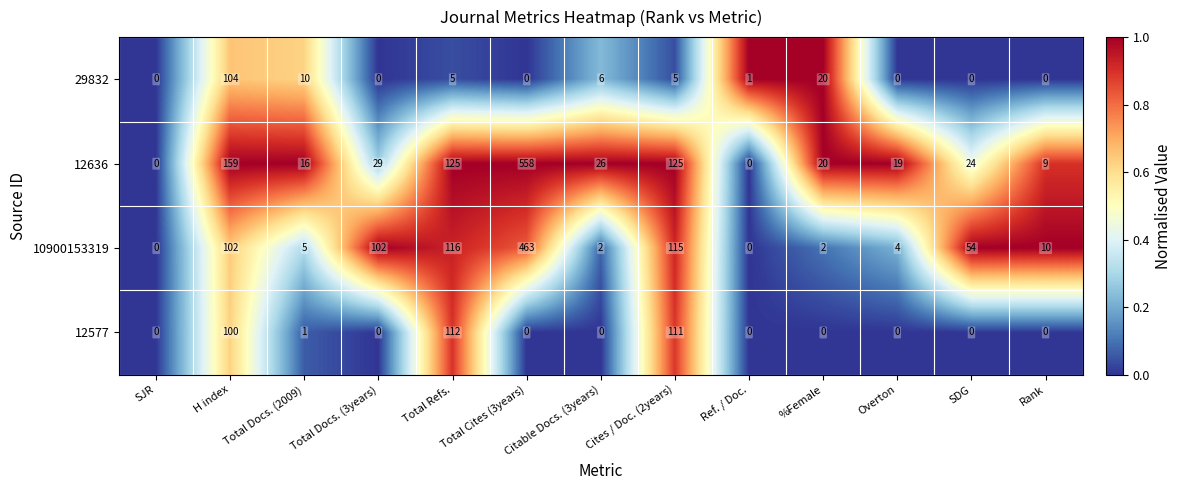

List the series in order of their peak value, lowest first.

29832, 12577, 10900153319, 12636